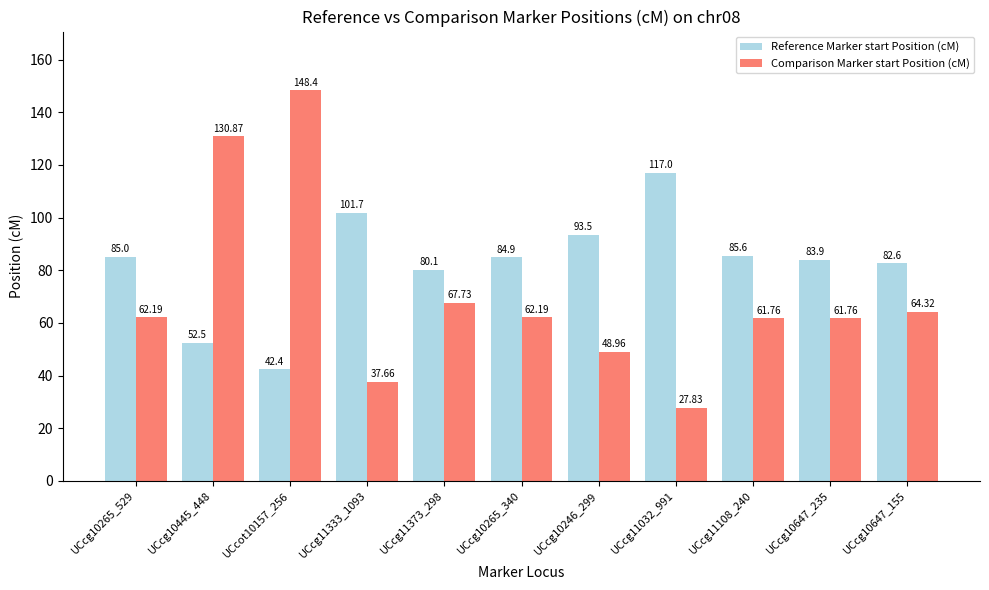

Rank the series at UCcg10647_155 from highest to lowest value.

Reference Marker start Position (cM), Comparison Marker start Position (cM)